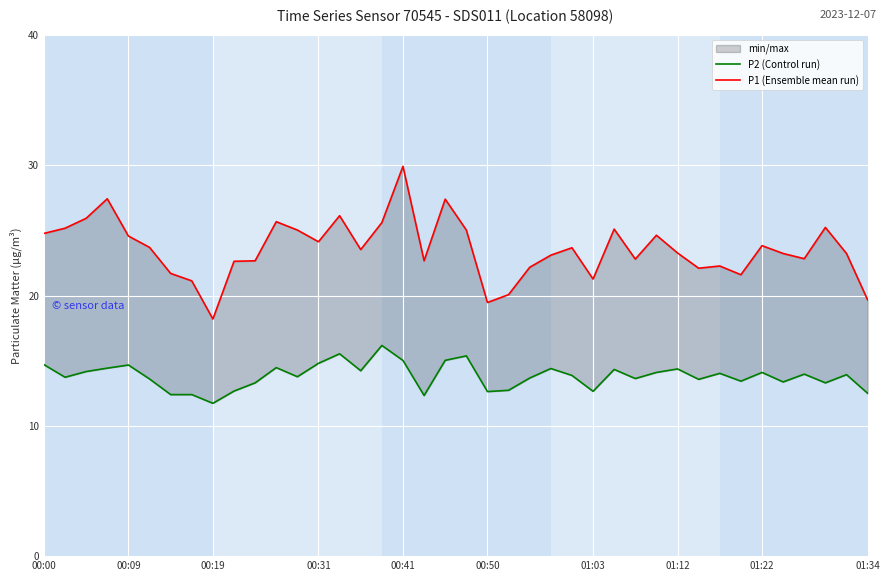

True or false: P2 (Control run) and P1 (Ensemble mean run) intersect in this chart.

False